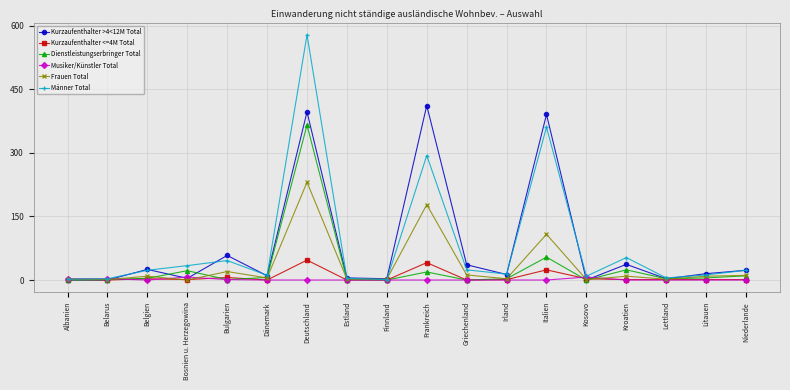

Where is Dienstleistungserbringer Total nearest to the value 183?

Italien